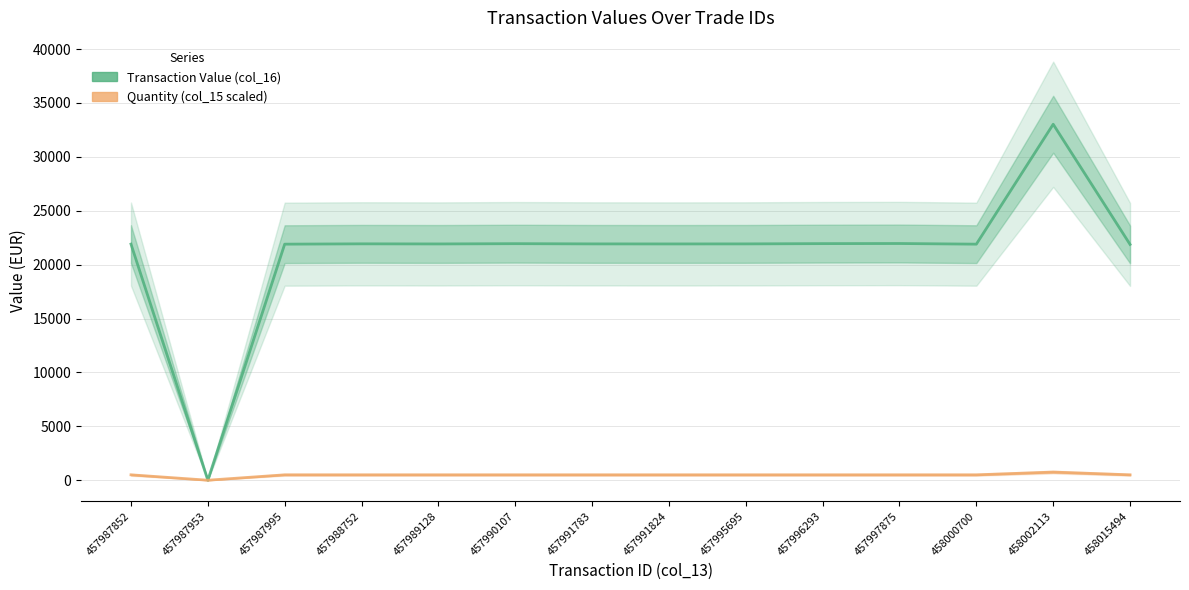

List the labels in order of Quantity (col_15 scaled) value, largest first.

458002113, 457987852, 457987995, 457988752, 457989128, 457990107, 457991783, 457991824, 457995695, 457996293, 457997875, 458000700, 458015494, 457987953